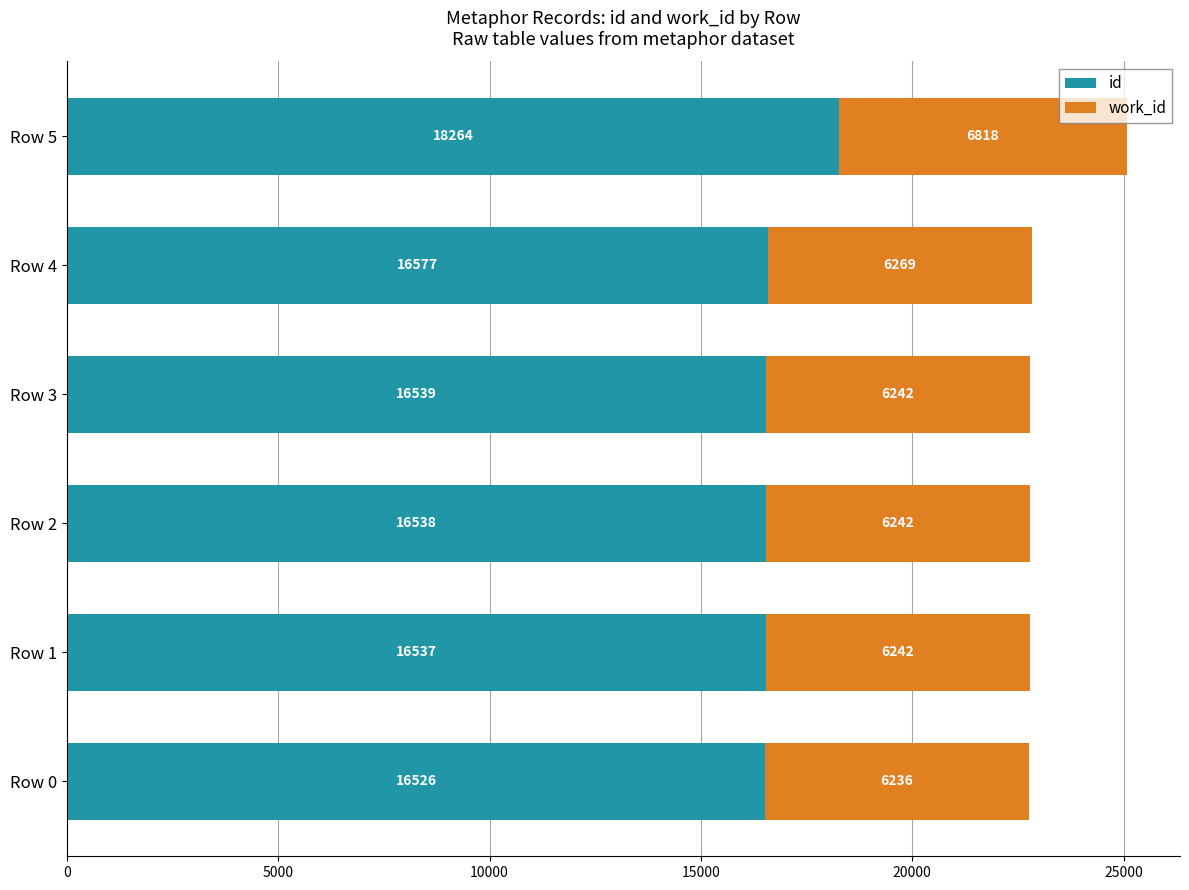

Which series has the widest spread of values?

id